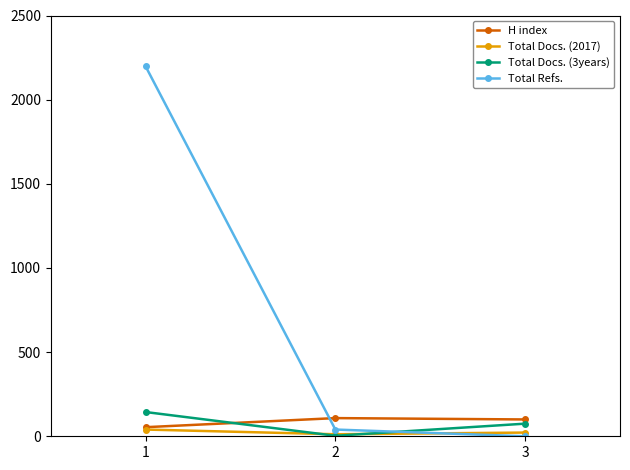

At 3, list the series in order from smallest to largest.

Total Refs., Total Docs. (2017), Total Docs. (3years), H index